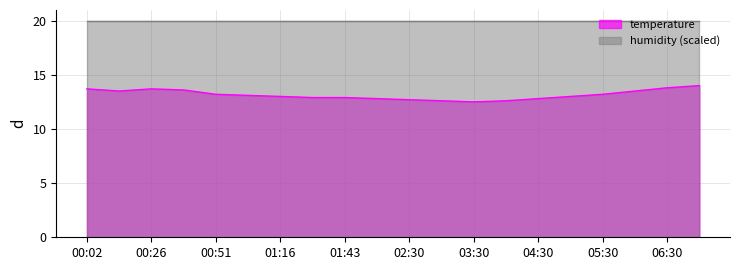

Which label corresponds to the largest value in the chart?

07:00